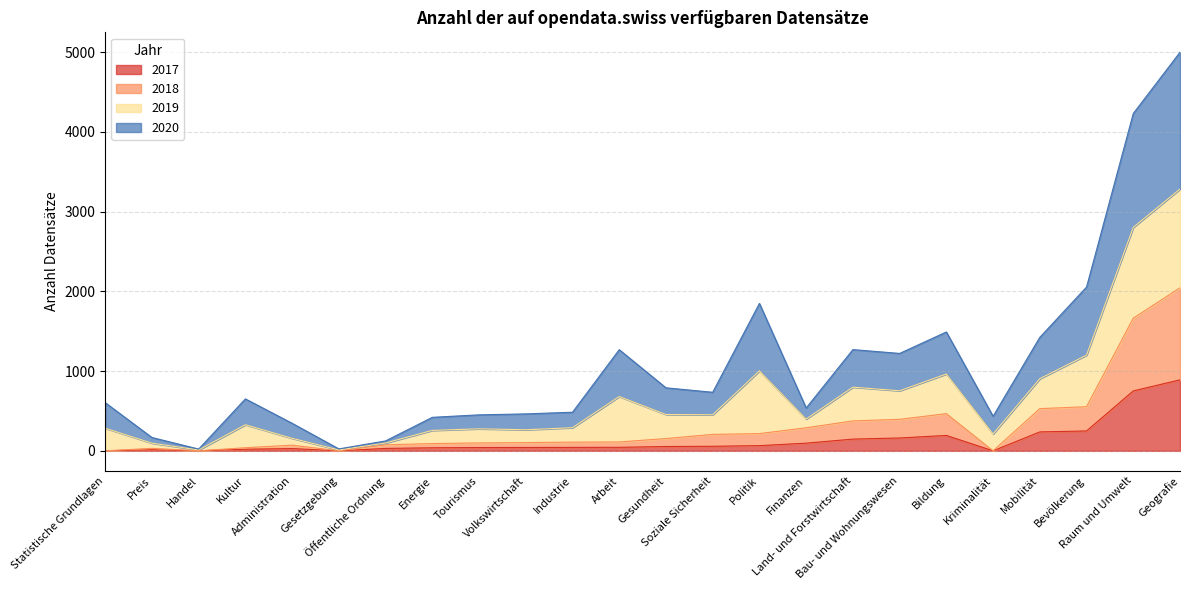

Which category has the highest value across all series?

Geografie